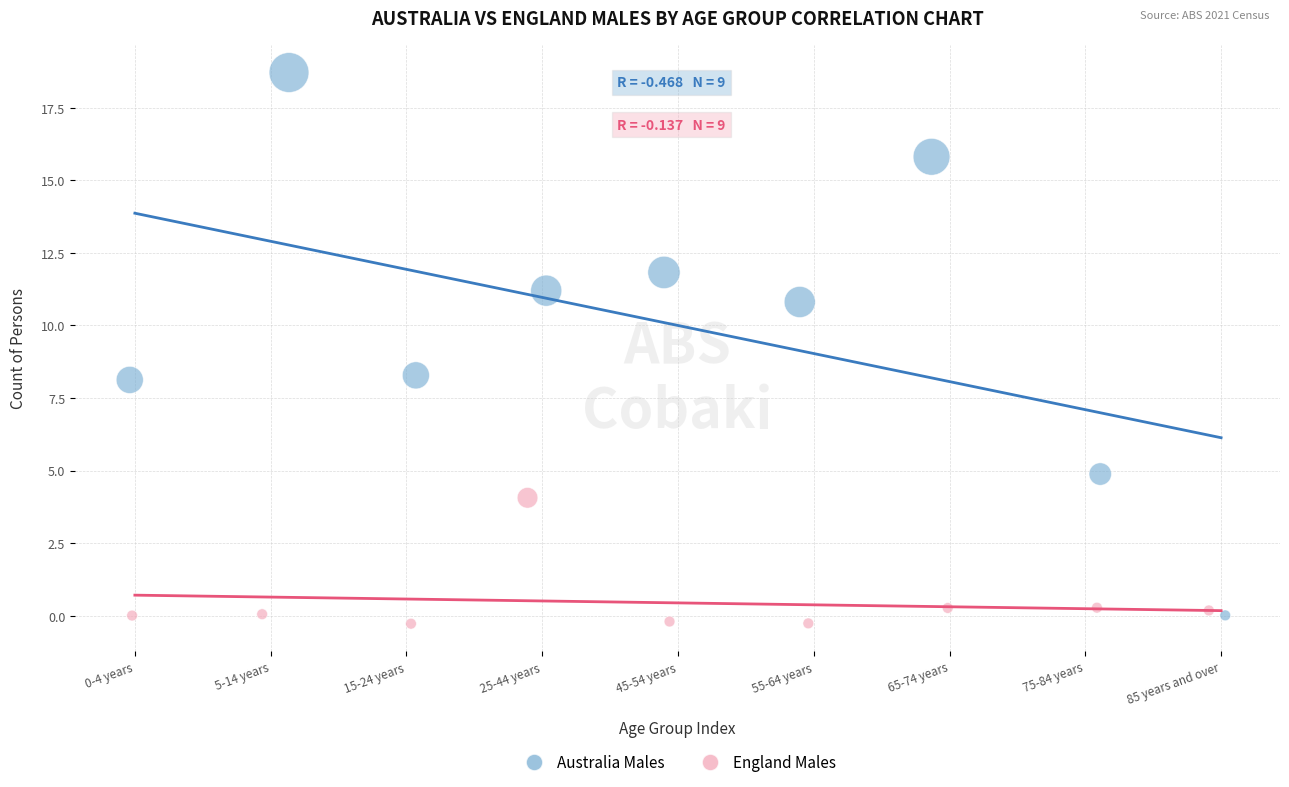

Which series contains the lowest Y value?

England Males